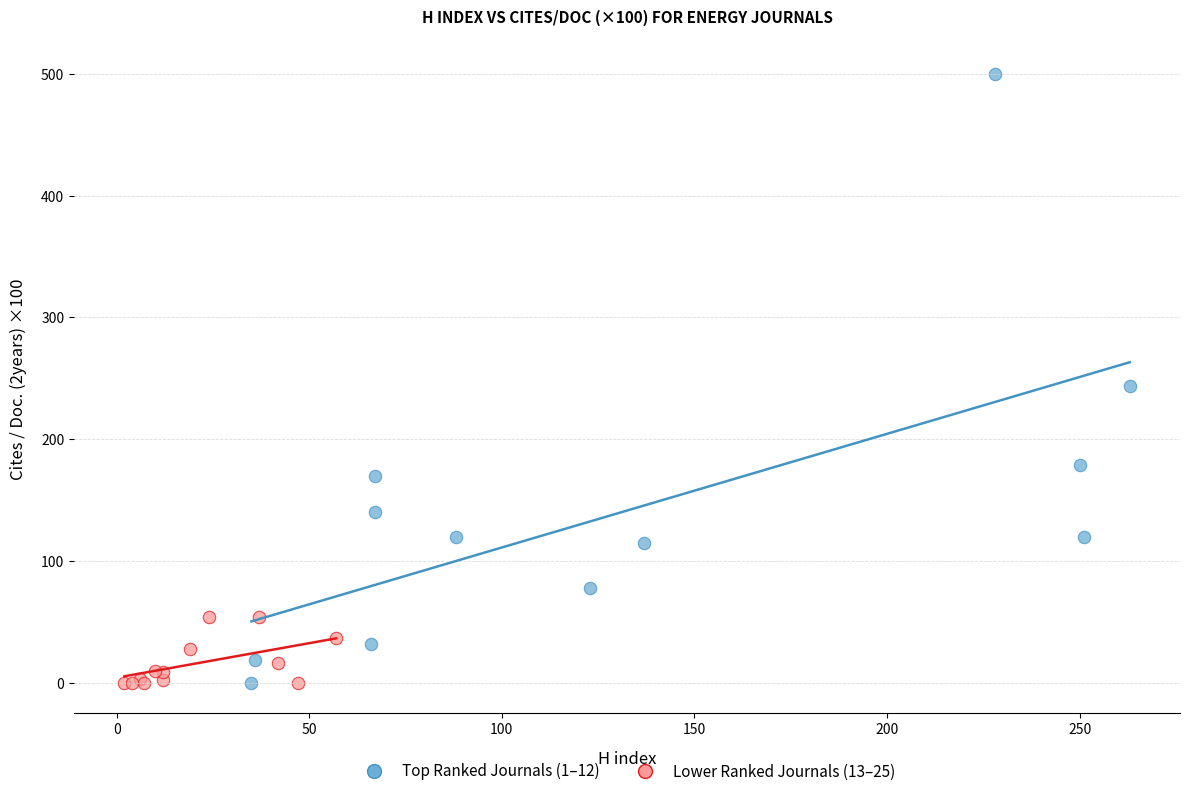

Which series has the largest Y range (max minus min)?

Top Ranked Journals (1–12)